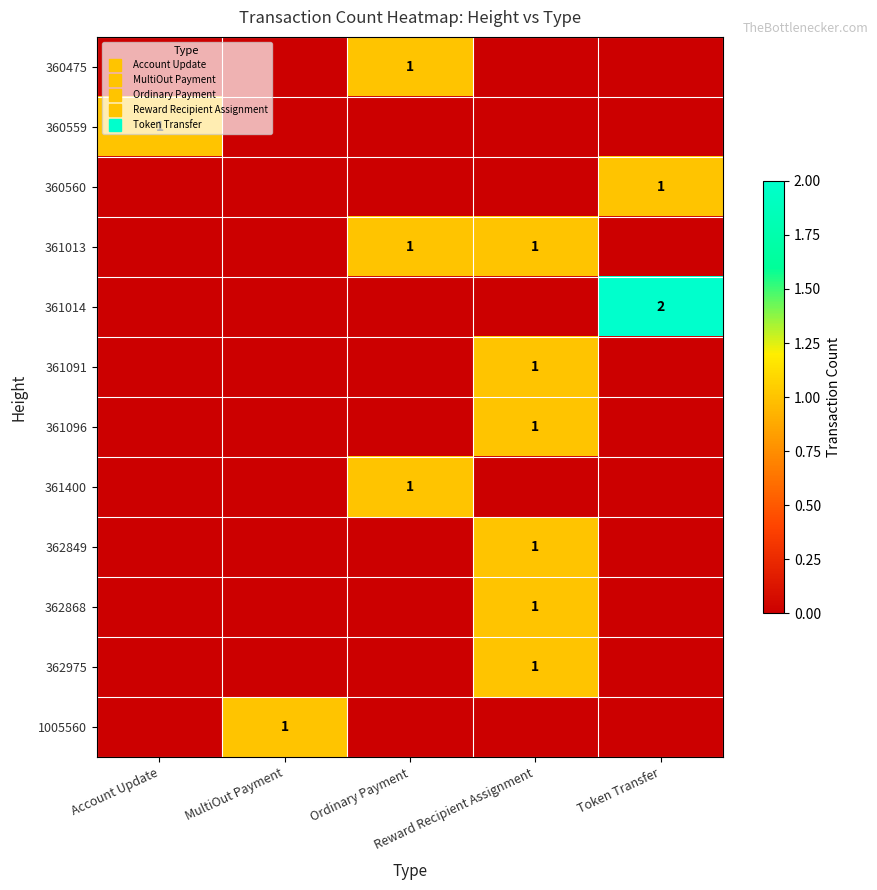

Where is 361096 nearest to the value 0?

Account Update